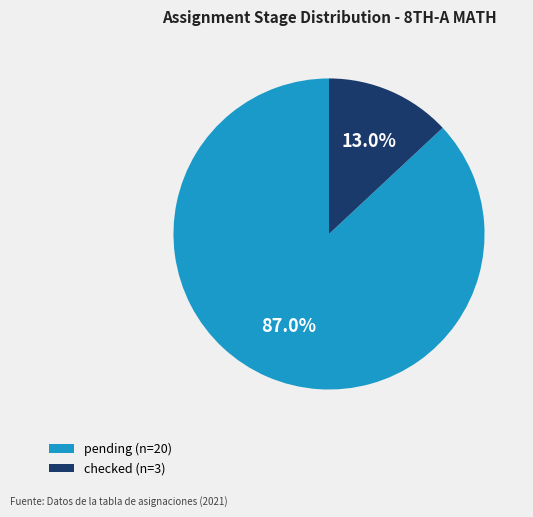

Rank the categories by value from lowest to highest.

checked, pending